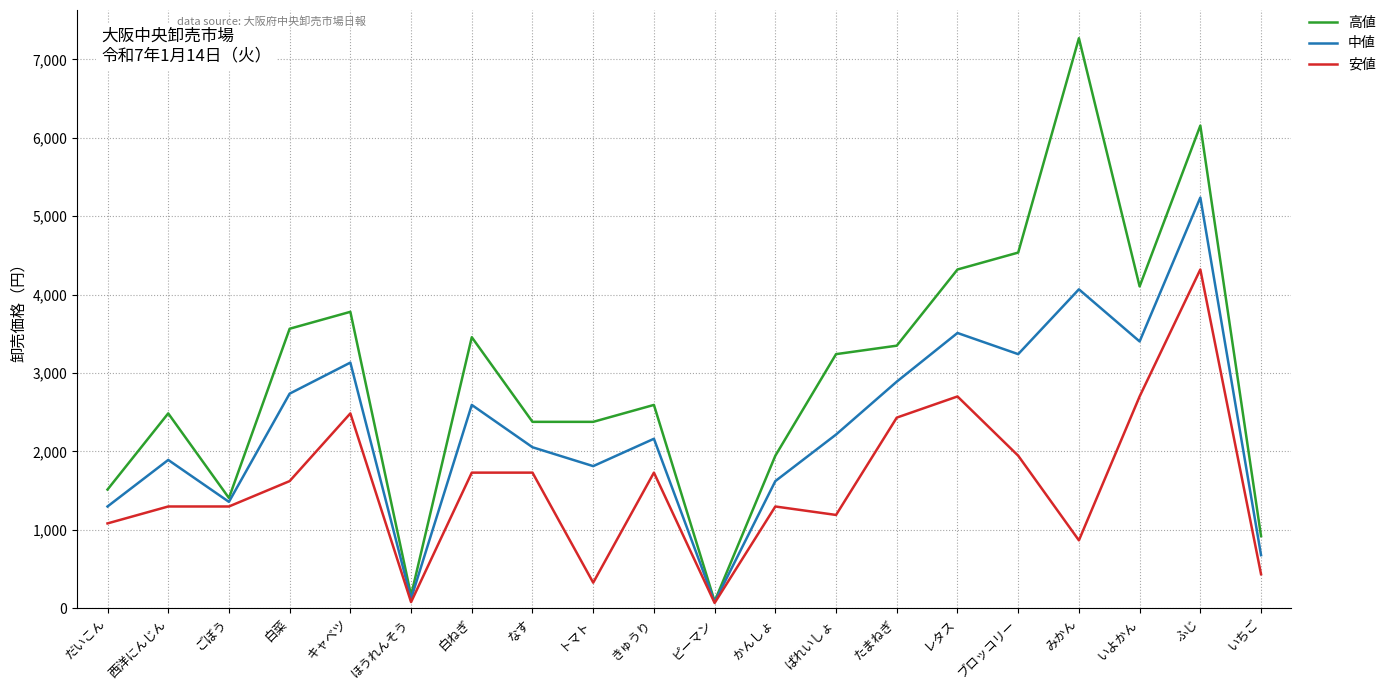

At which label does 中値 reach its peak?

ふじ